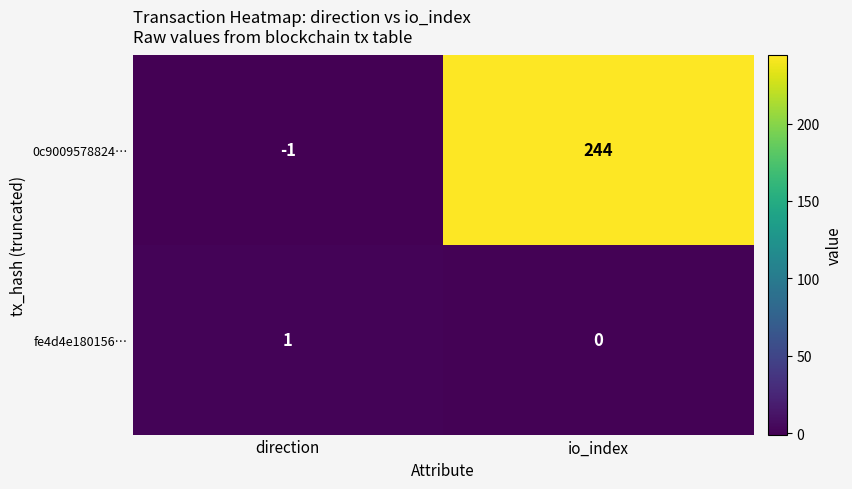

Between direction and io_index, which series saw the biggest shift?

0c9009578824…